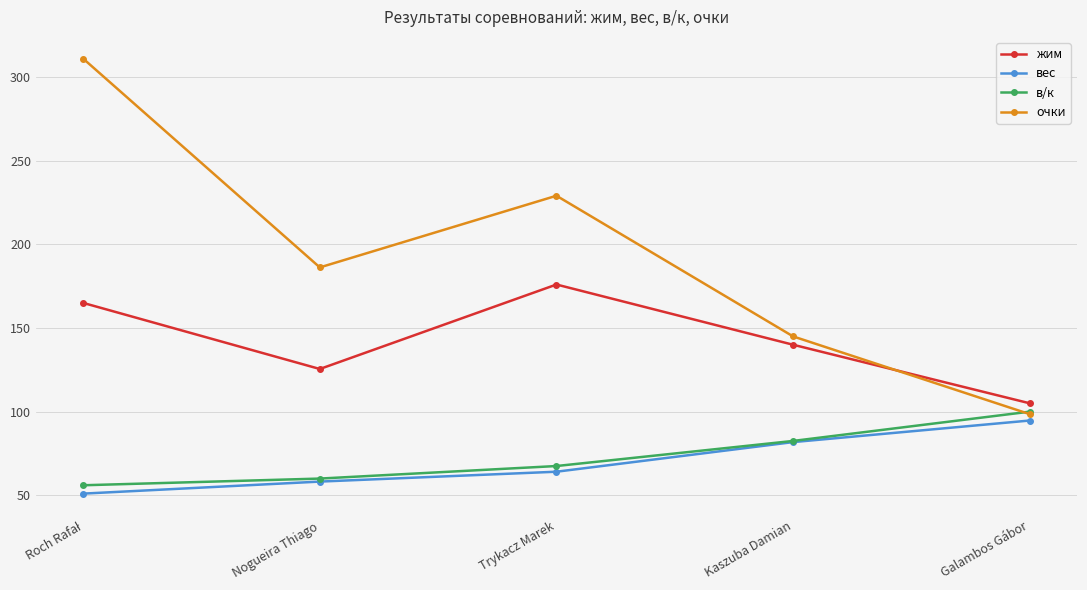

How many interior local peaks does the очки series have?

1